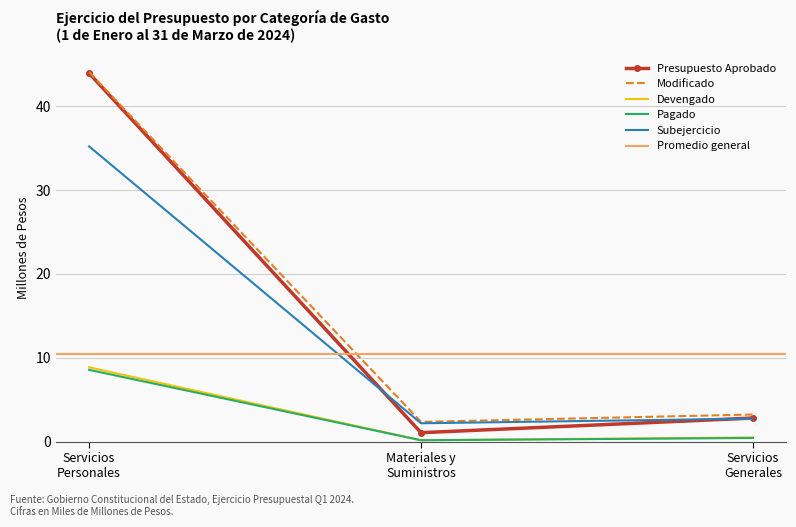

What is the label of the 1st point from the left?

Servicios Personales